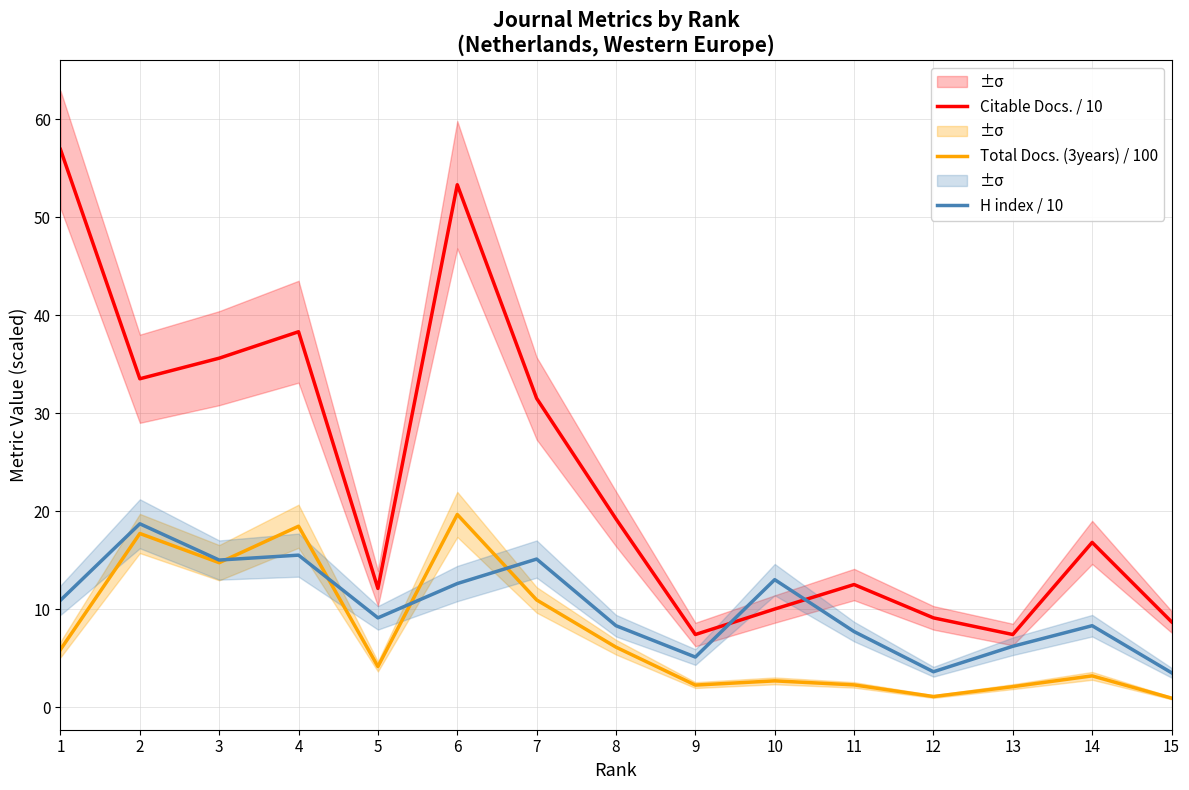

What is the value of the Citable Docs. / 10 point at the 2nd from the left?

33.5